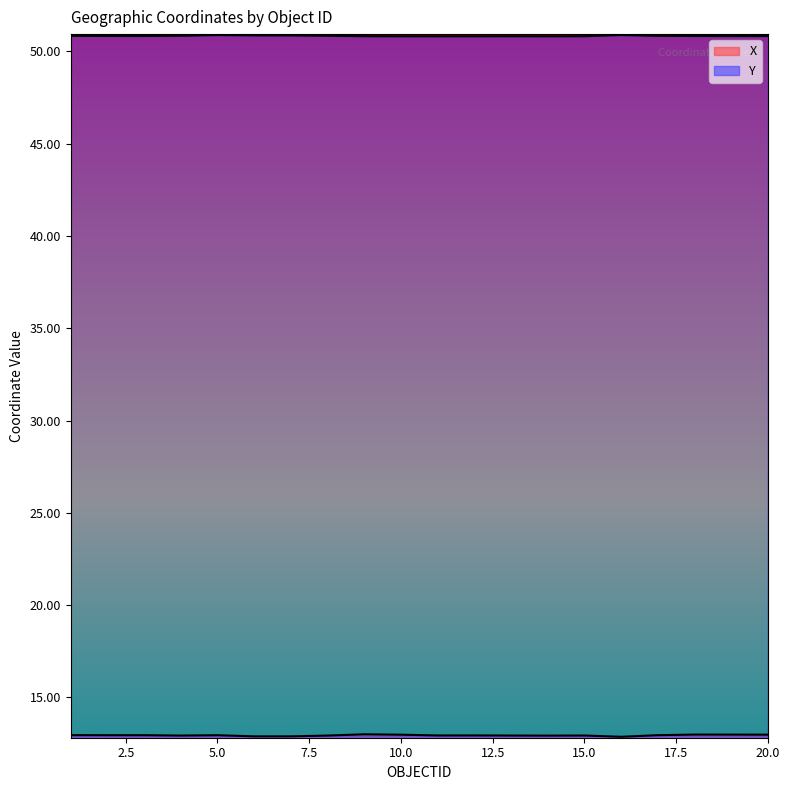

What are all the series names shown in the legend?

X, Y